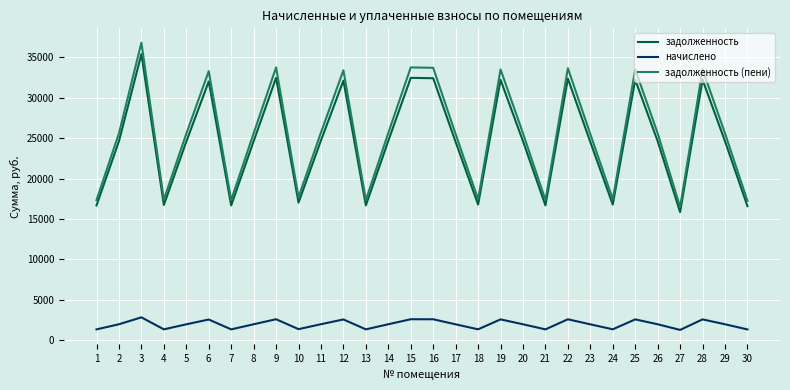

In начислено, how many points are higher than both neighbors (excluding endpoints)?

9